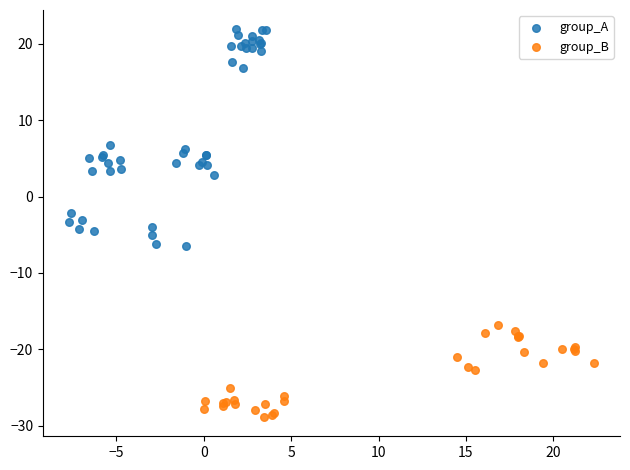

Which series reaches the minimum Y coordinate?

group_B